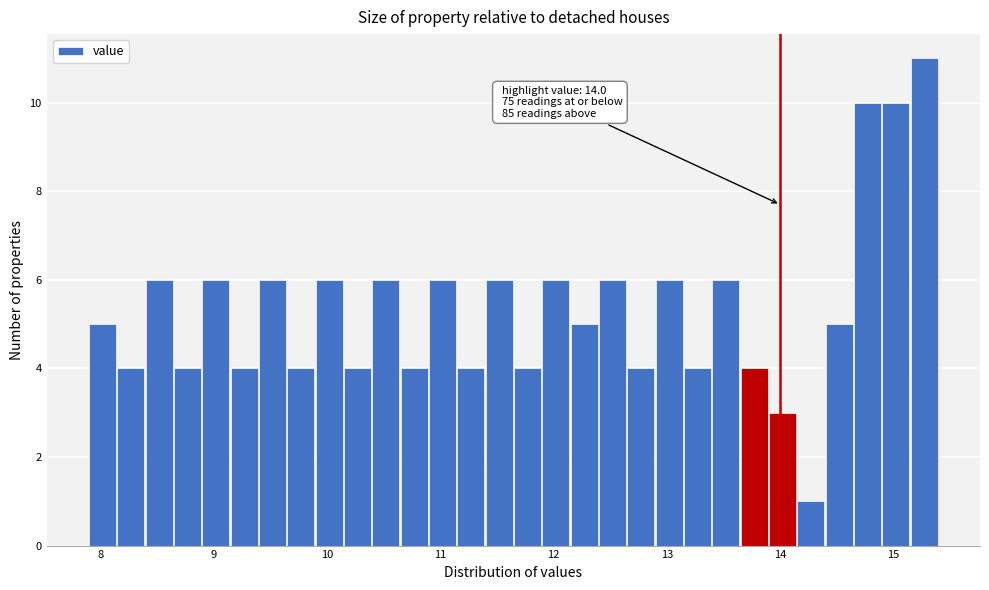

Read against the x-axis, roughly where is the centre of the tallest bar?

15.3